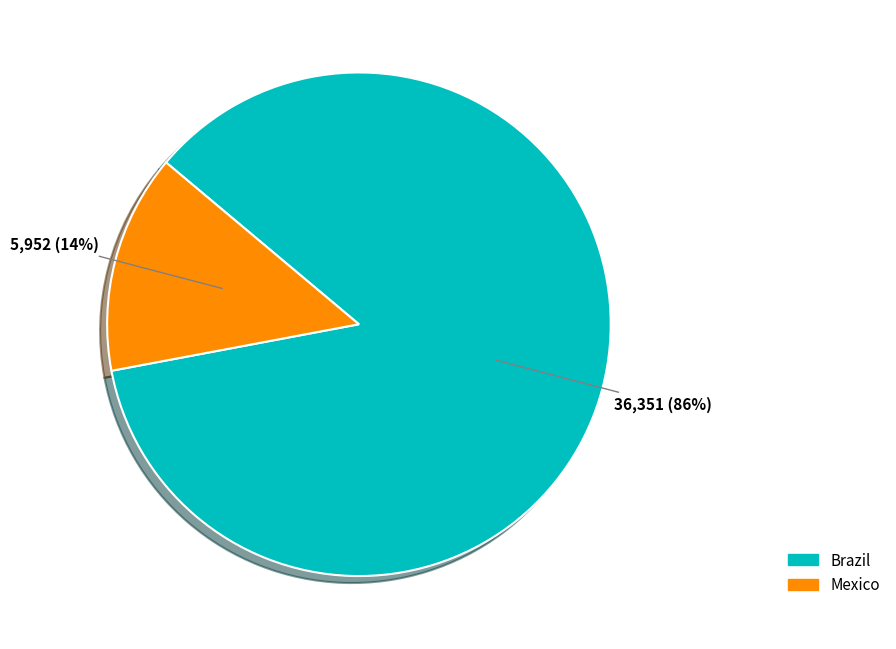

The Brazil slice represents 72% of the pie. True or false?

False